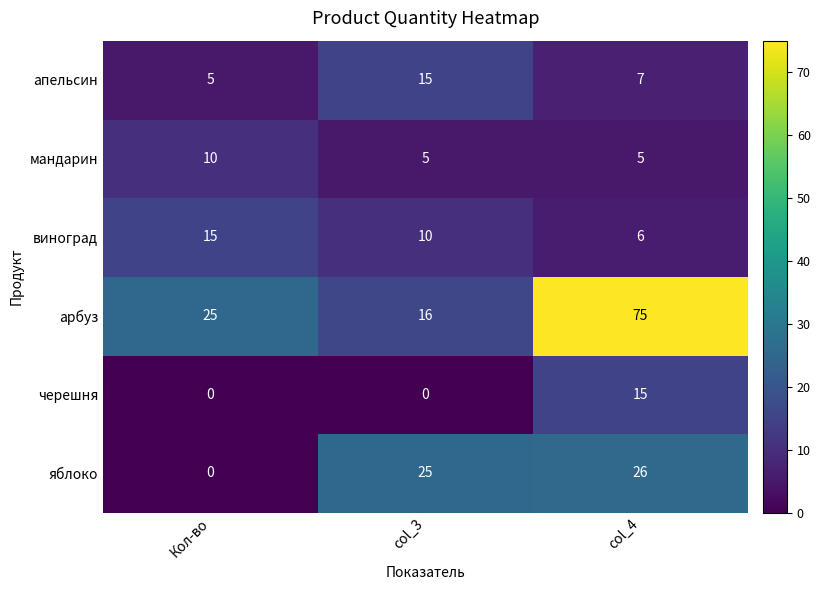

What is the sum of the апельсин values at Кол-во and col_4?

12